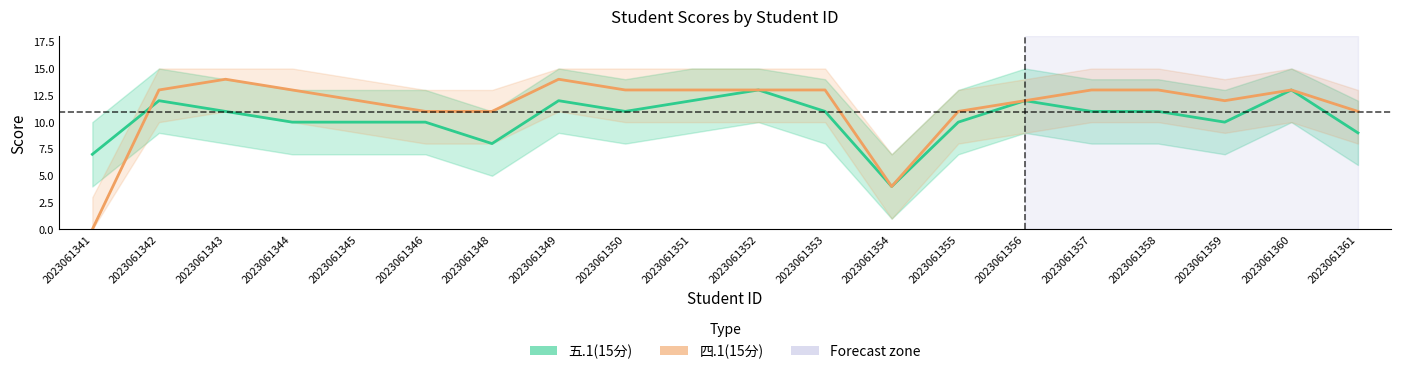

Reading left to right, transcribe all the data shown in this chart.

五.1(15分): 2023061341=7	2023061342=12	2023061343=11	2023061344=10	2023061345=10	2023061346=10	2023061348=8	2023061349=12	2023061350=11	2023061351=12	2023061352=13	2023061353=11	2023061354=4	2023061355=10	2023061356=12	2023061357=11	2023061358=11	2023061359=10	2023061360=13	2023061361=9
四.1(15分): 2023061341=0	2023061342=13	2023061343=14	2023061344=13	2023061345=12	2023061346=11	2023061348=11	2023061349=14	2023061350=13	2023061351=13	2023061352=13	2023061353=13	2023061354=4	2023061355=11	2023061356=12	2023061357=13	2023061358=13	2023061359=12	2023061360=13	2023061361=11